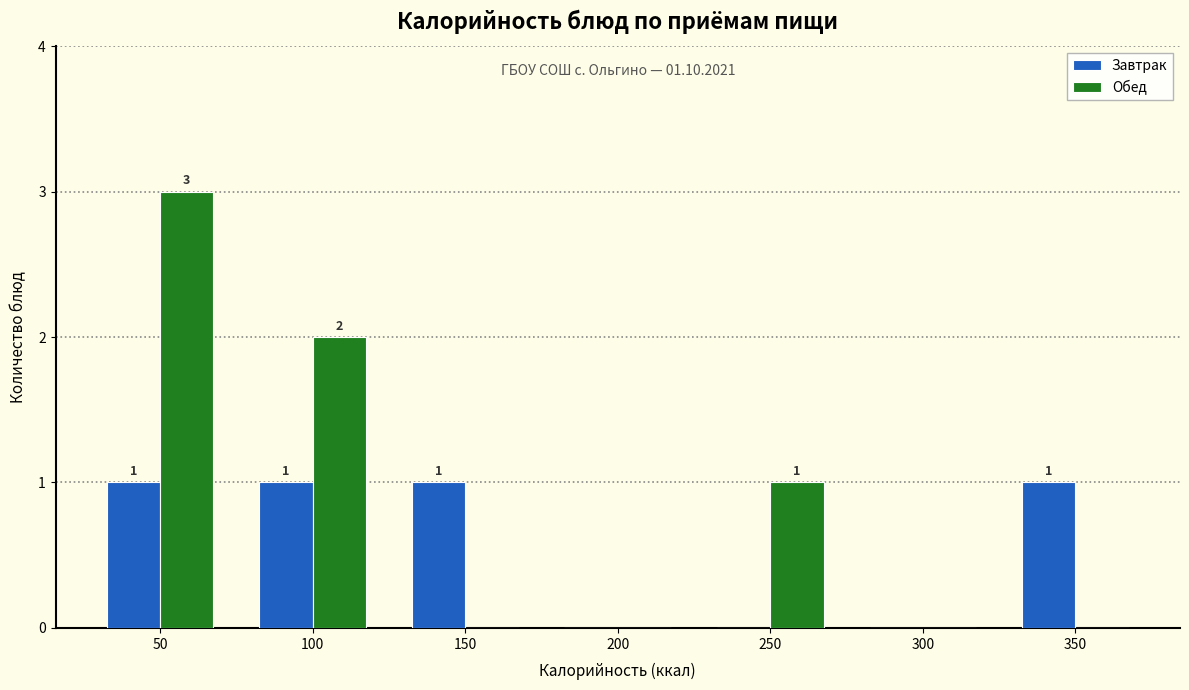

Reading left to right, extract all data points from this chart.

Завтрак: 50=1	100=1	150=1	200=0	250=0	300=0	350=1
Обед: 50=3	100=2	150=0	200=0	250=1	300=0	350=0